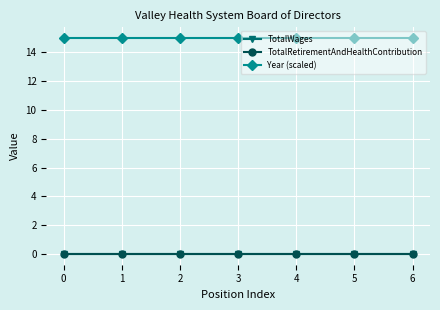

Which series has the largest range (max minus min)?

TotalWages